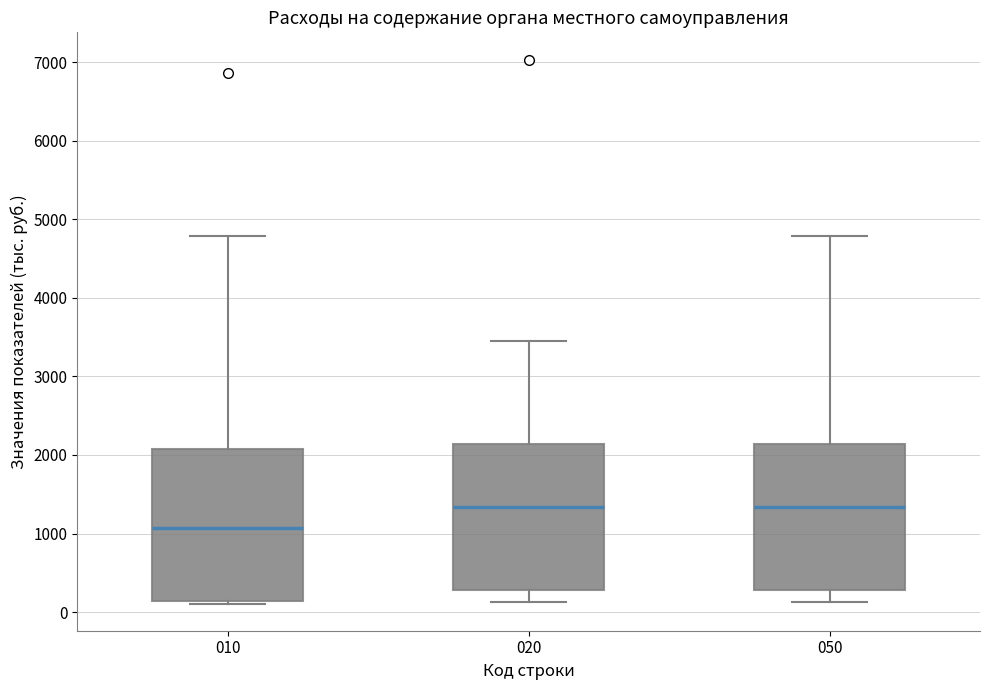

Where does the lower whisker of the box at x = 020 end on the y-axis? The values are not printed on the chart, so give them approximately, as read against the axis.

100